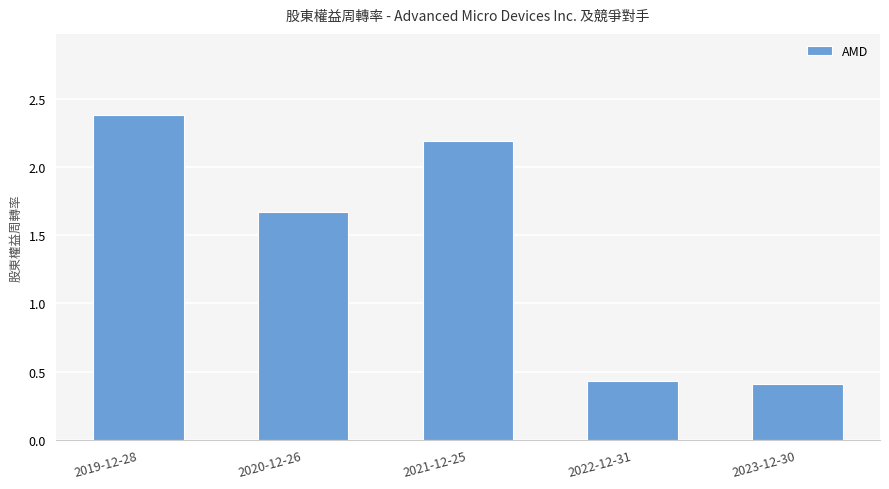

What position from the right is 2023-12-30?

1